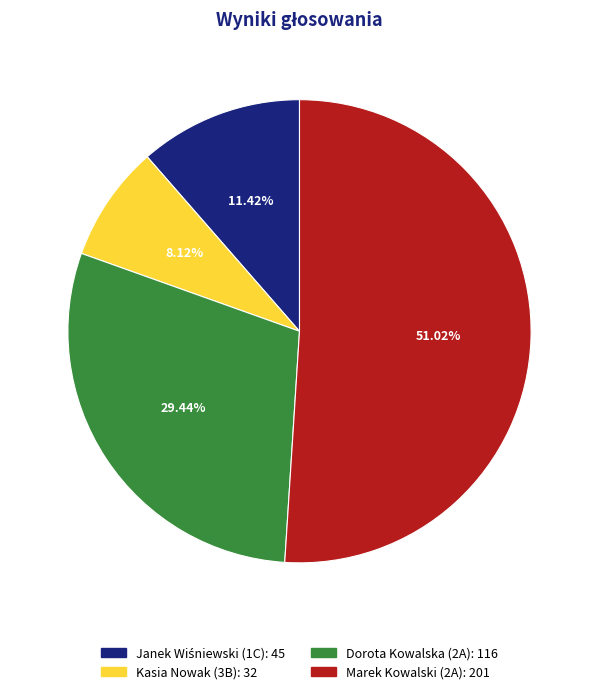

Combined, what portion of the pie is Marek Kowalski (2A) and Dorota Kowalska (2A)?

80.5%